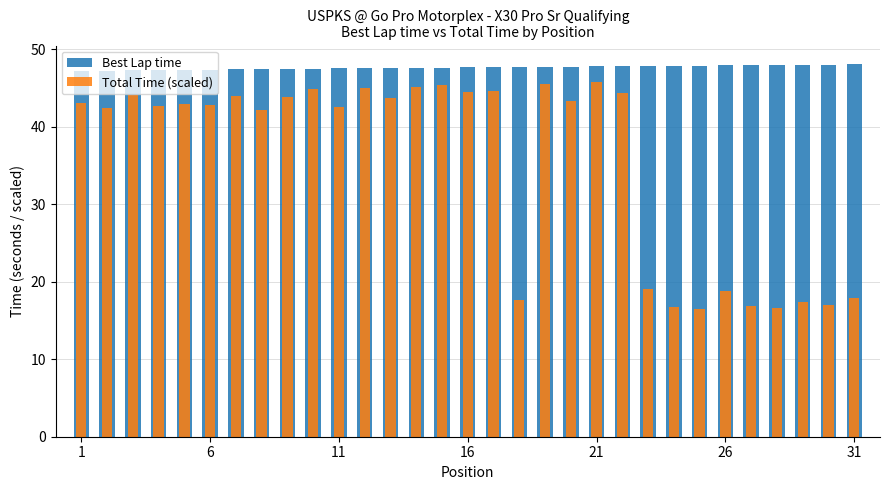

The Total Time (scaled) series shows 43.0 at 1. True or false?

True